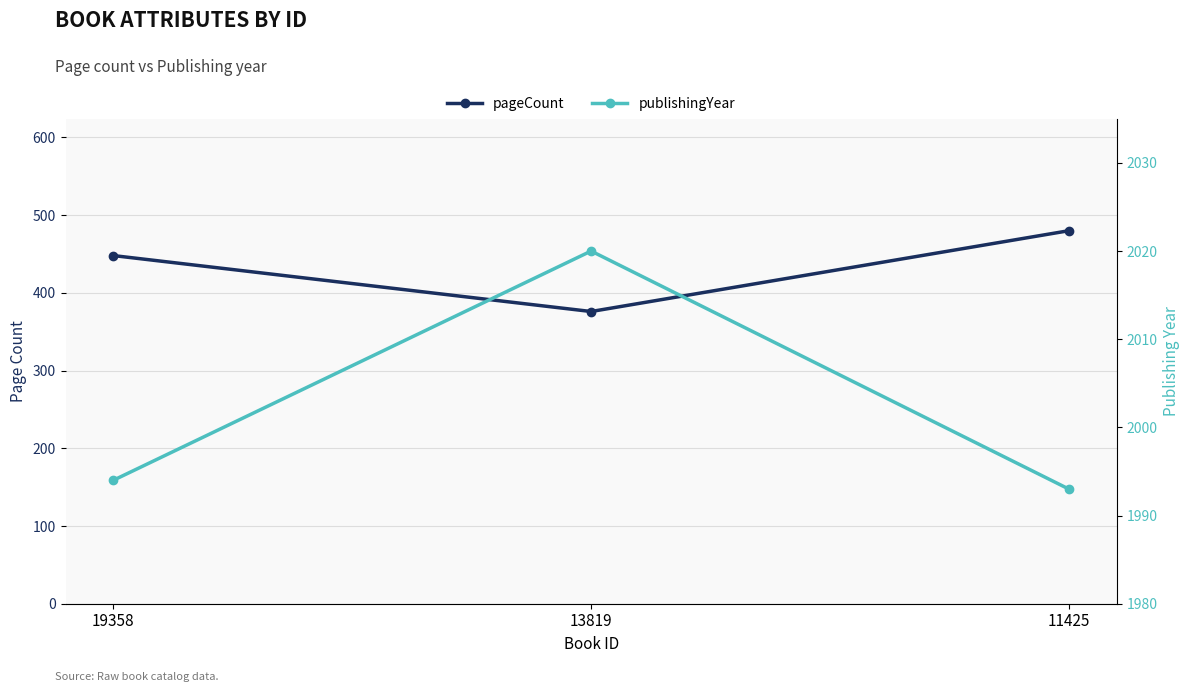

Is it true that pageCount equals 448 at 19358?

True